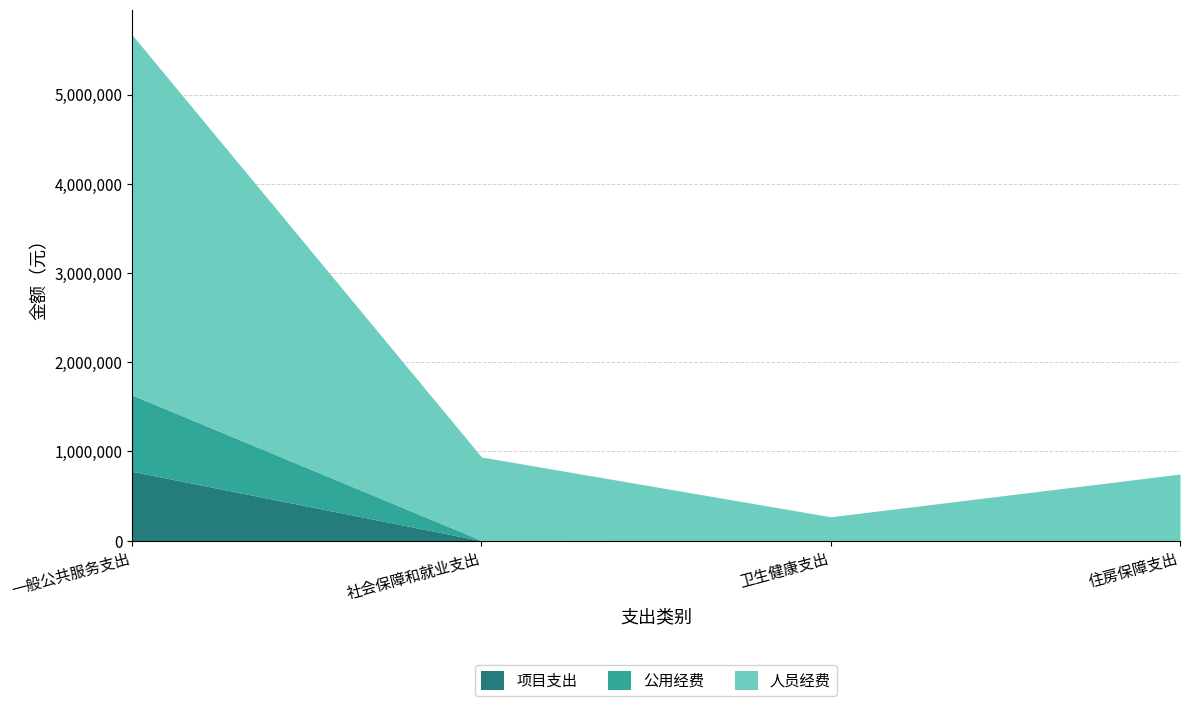

What is the sum of the 项目支出 values at 一般公共服务支出 and 住房保障支出?

777000.0